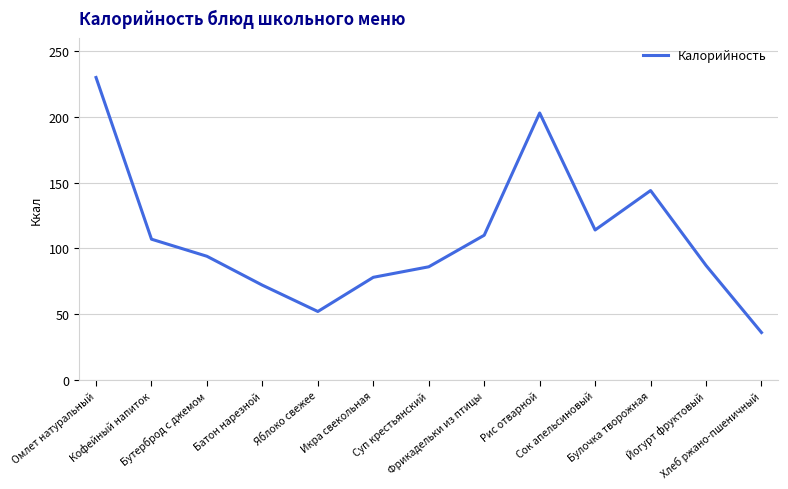

True or false: the data shows 144 at Булочка творожная.

True